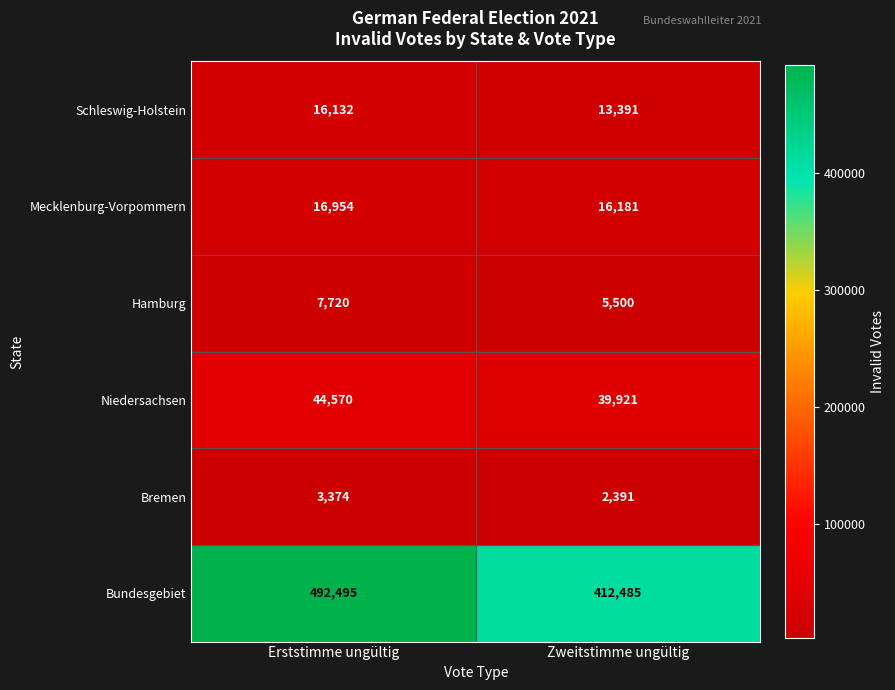

What is the greatest value displayed?

492495